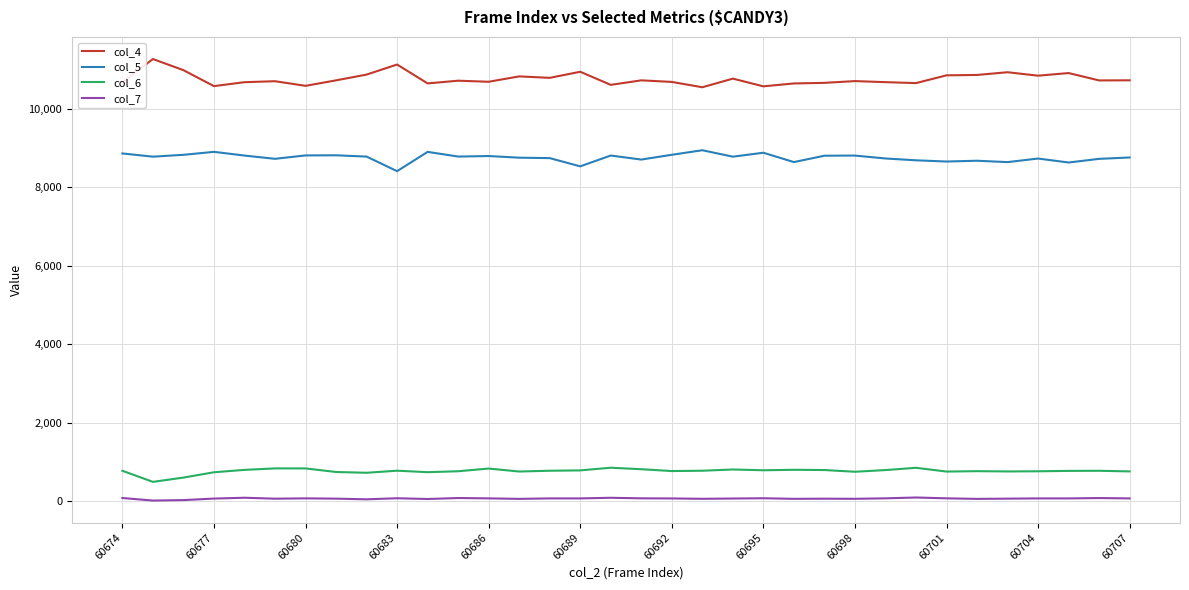

In col_4, how many points are lower than both neighbors (excluding endpoints)?

11